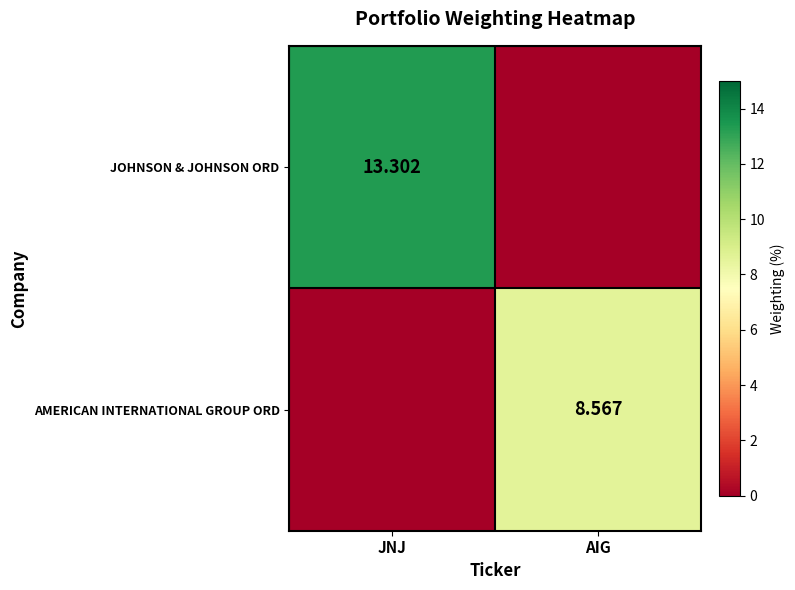

Rank the series by their maximum value, from highest to lowest.

JOHNSON & JOHNSON ORD, AMERICAN INTERNATIONAL GROUP ORD